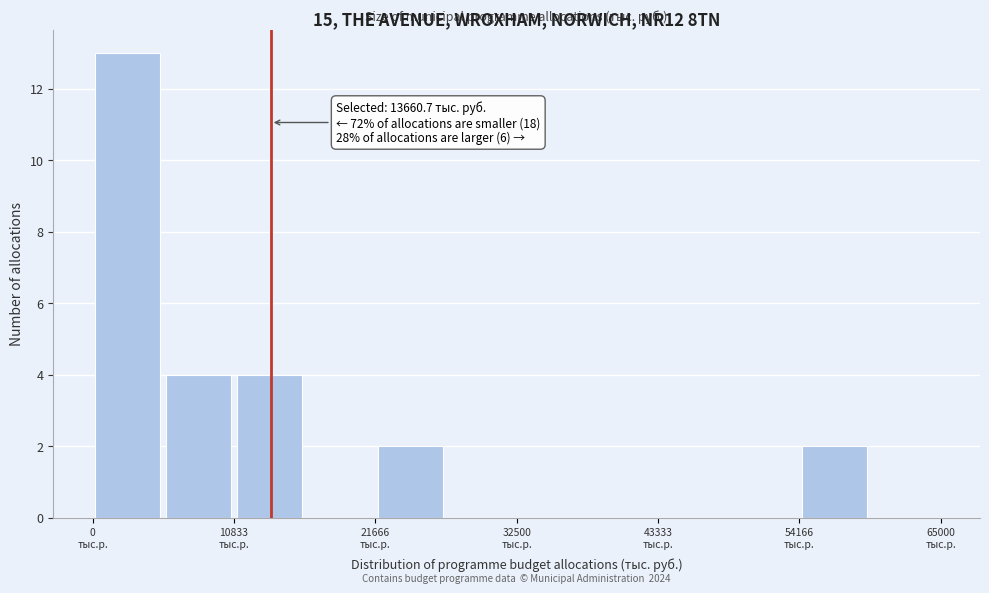

Read against the x-axis, roughly where is the centre of the tallest bar?

2000